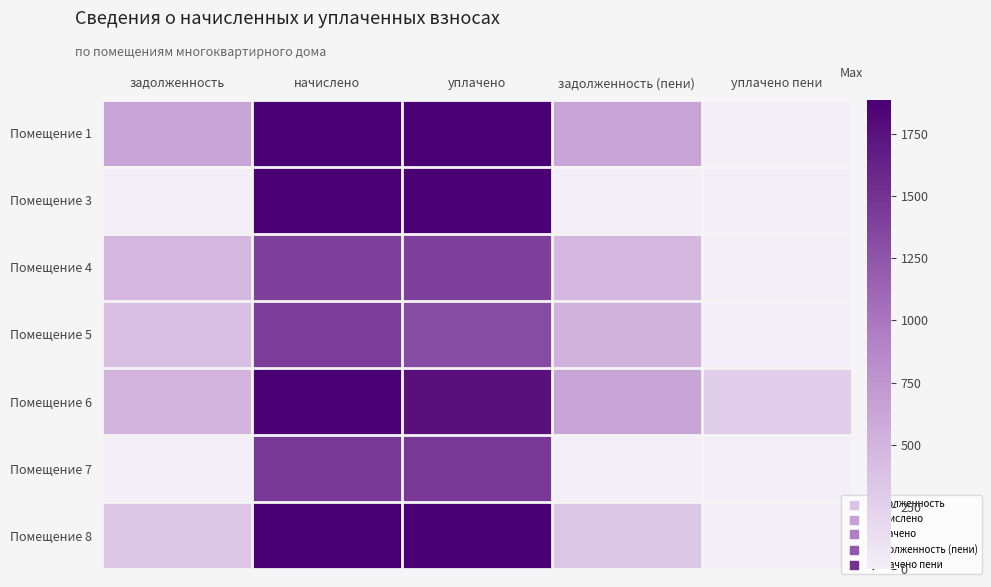

At which category is the sum across all series the highest?

начислено